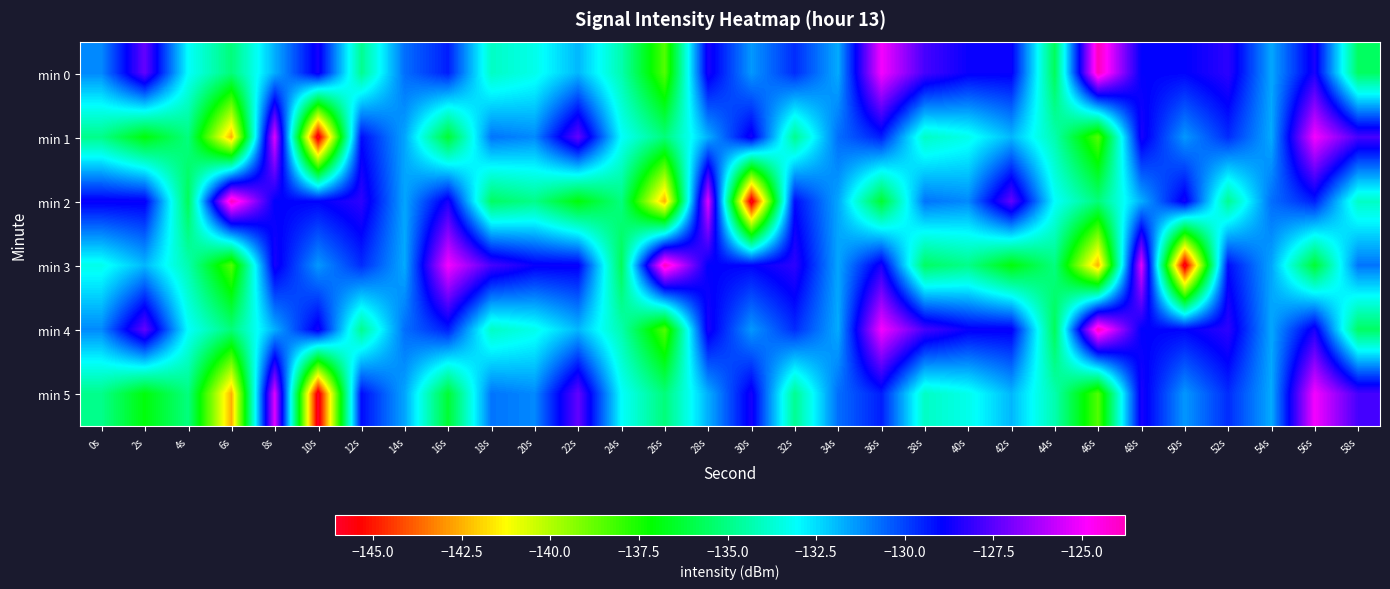

Reading left to right, transcribe all the data shown in this chart.

min 0: 0s=-131.1	2s=-127.3	4s=-133.0	6s=-135.2	8s=-131.7	10s=-128.6	12s=-134.8	14s=-130.7	16s=-129.4	18s=-133.9	20s=-133.3	22s=-131.9	24s=-134.3	26s=-138.5	28s=-128.6	30s=-131.4	32s=-129.6	34s=-131.7	36s=-125.0	38s=-127.8	40s=-128.8	42s=-128.8	44s=-135.7	46s=-123.8	48s=-128.9	50s=-129.0	52s=-128.2	54s=-131.6	56s=-128.5	58s=-135.5
min 1: 0s=-134.9	2s=-137.0	4s=-135.1	6s=-142.5	8s=-125.4	10s=-146.1	12s=-129.1	14s=-131.6	16s=-136.3	18s=-130.8	20s=-131.1	22s=-127.3	24s=-133.0	26s=-135.2	28s=-131.7	30s=-128.6	32s=-134.8	34s=-130.7	36s=-129.4	38s=-133.9	40s=-133.3	42s=-131.9	44s=-134.3	46s=-138.5	48s=-128.6	50s=-131.4	52s=-129.6	54s=-131.7	56s=-125.0	58s=-127.8
min 2: 0s=-128.8	2s=-128.8	4s=-135.7	6s=-123.8	8s=-128.9	10s=-129.0	12s=-128.2	14s=-131.6	16s=-128.5	18s=-135.5	20s=-134.9	22s=-137.0	24s=-135.1	26s=-142.5	28s=-125.4	30s=-146.1	32s=-129.1	34s=-131.6	36s=-136.3	38s=-130.8	40s=-131.1	42s=-127.3	44s=-133.0	46s=-135.2	48s=-131.7	50s=-128.6	52s=-134.8	54s=-130.7	56s=-129.4	58s=-133.9
min 3: 0s=-133.3	2s=-131.9	4s=-134.3	6s=-138.5	8s=-128.6	10s=-131.4	12s=-129.6	14s=-131.7	16s=-125.0	18s=-127.8	20s=-128.8	22s=-128.8	24s=-135.7	26s=-123.8	28s=-128.9	30s=-129.0	32s=-128.2	34s=-131.6	36s=-128.5	38s=-135.5	40s=-134.9	42s=-137.0	44s=-135.1	46s=-142.5	48s=-125.4	50s=-146.1	52s=-129.1	54s=-131.6	56s=-136.3	58s=-130.8
min 4: 0s=-131.1	2s=-127.3	4s=-133.0	6s=-135.2	8s=-131.7	10s=-128.6	12s=-134.8	14s=-130.7	16s=-129.4	18s=-133.9	20s=-133.3	22s=-131.9	24s=-134.3	26s=-138.5	28s=-128.6	30s=-131.4	32s=-129.6	34s=-131.7	36s=-125.0	38s=-127.8	40s=-128.8	42s=-128.8	44s=-135.7	46s=-123.8	48s=-128.9	50s=-129.0	52s=-128.2	54s=-131.6	56s=-128.5	58s=-135.5
min 5: 0s=-134.9	2s=-137.0	4s=-135.1	6s=-142.5	8s=-125.4	10s=-146.1	12s=-129.1	14s=-131.6	16s=-136.3	18s=-130.8	20s=-131.1	22s=-127.3	24s=-133.0	26s=-135.2	28s=-131.7	30s=-128.6	32s=-134.8	34s=-130.7	36s=-129.4	38s=-133.9	40s=-133.3	42s=-131.9	44s=-134.3	46s=-138.5	48s=-128.6	50s=-131.4	52s=-129.6	54s=-131.7	56s=-125.0	58s=-127.8